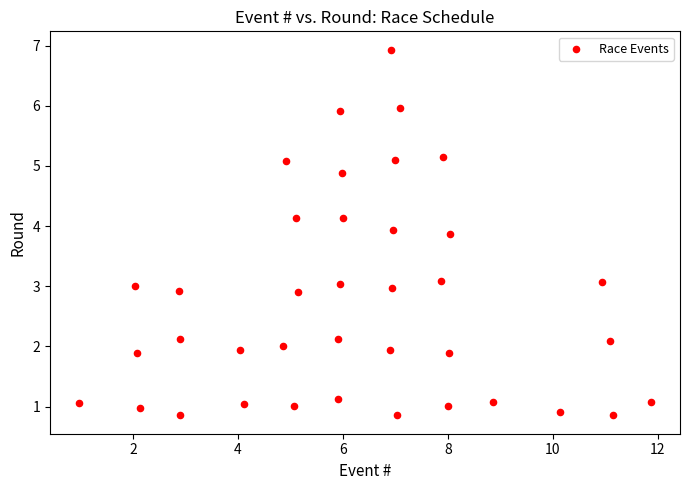

What is the range of Y values (max minus min)?

6.1